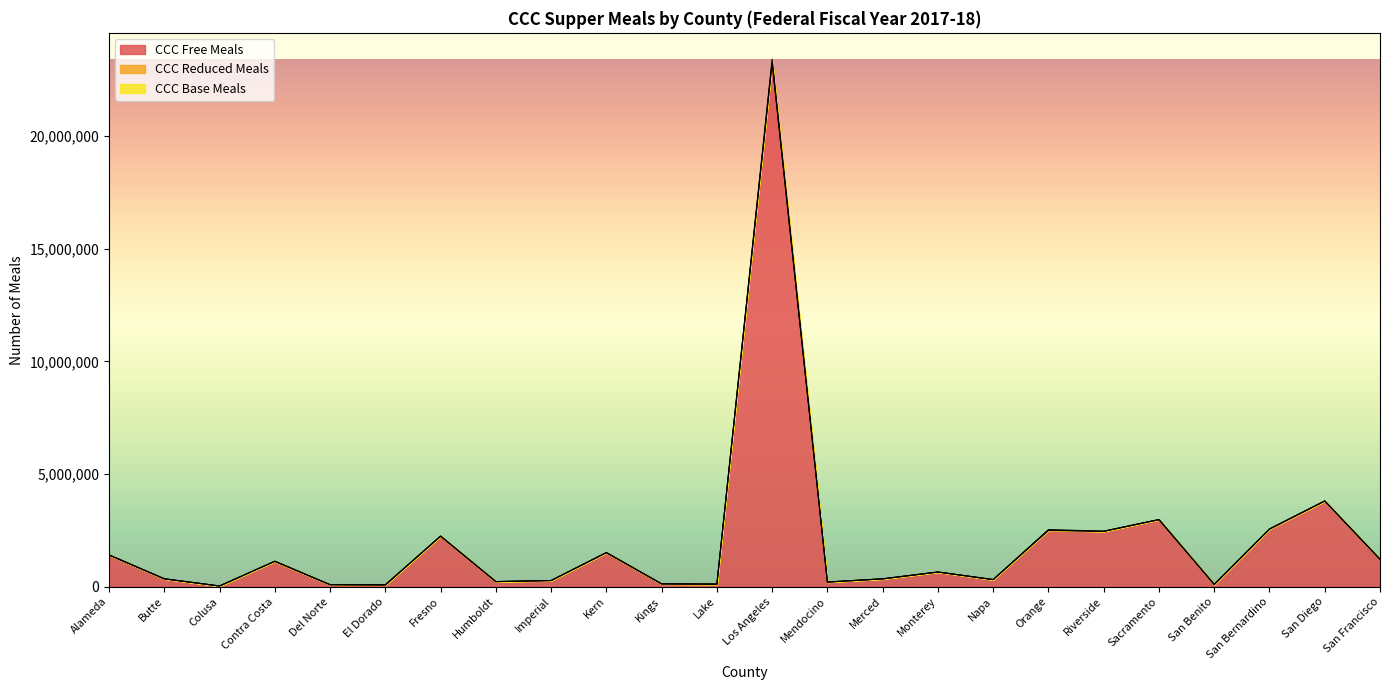

True or false: CCC Base Meals and CCC Reduced Meals intersect in this chart.

False